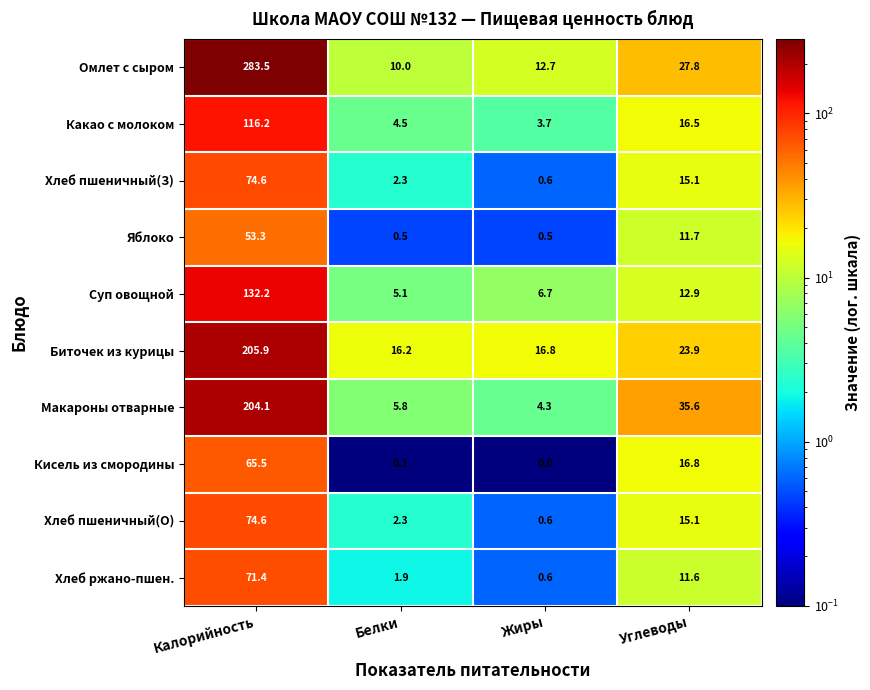

At which category does the chart reach its minimum across all series?

Жиры